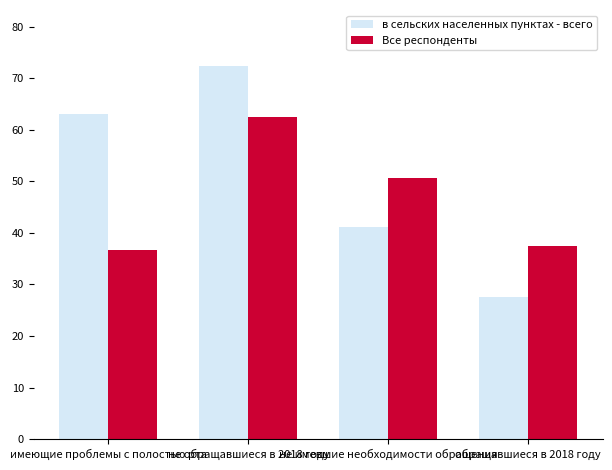

Reading left to right, transcribe all the data shown in this chart.

в сельских населенных пунктах - всего: имеющие проблемы с полостью рта=63.1	не обращавшиеся в 2018 году=72.4	не имевшие необходимости обращения=41.1	обращавшиеся в 2018 году=27.6
Все респонденты: имеющие проблемы с полостью рта=36.7	не обращавшиеся в 2018 году=62.5	не имевшие необходимости обращения=50.7	обращавшиеся в 2018 году=37.5